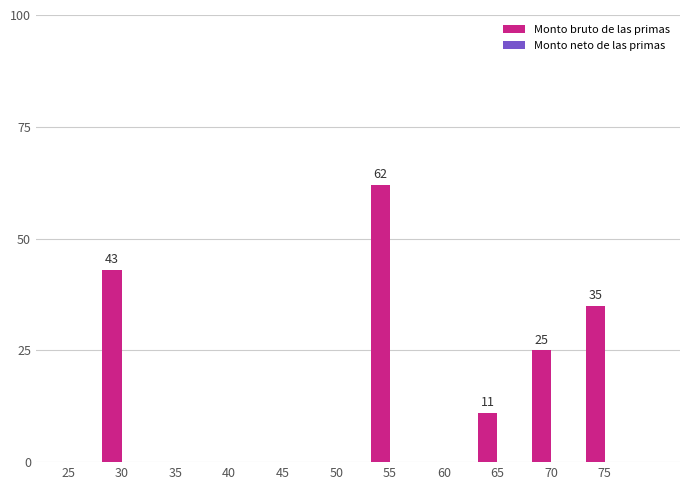

Reading left to right, list all the values displayed in this chart.

43	62	11	25	35